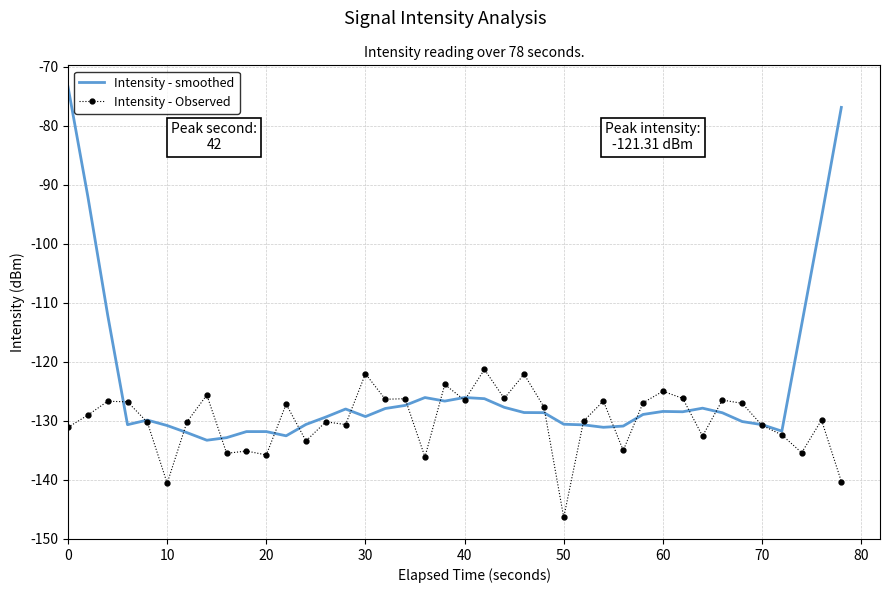

What is the minimum value shown in the chart?

-146.4